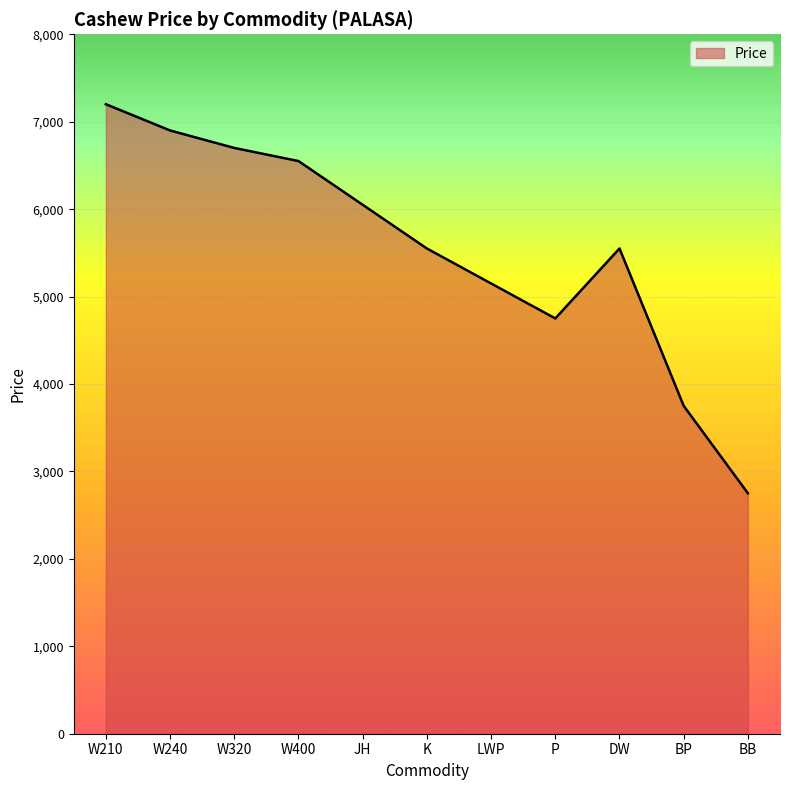

The chart shows a value of 1598 at BP. True or false?

False